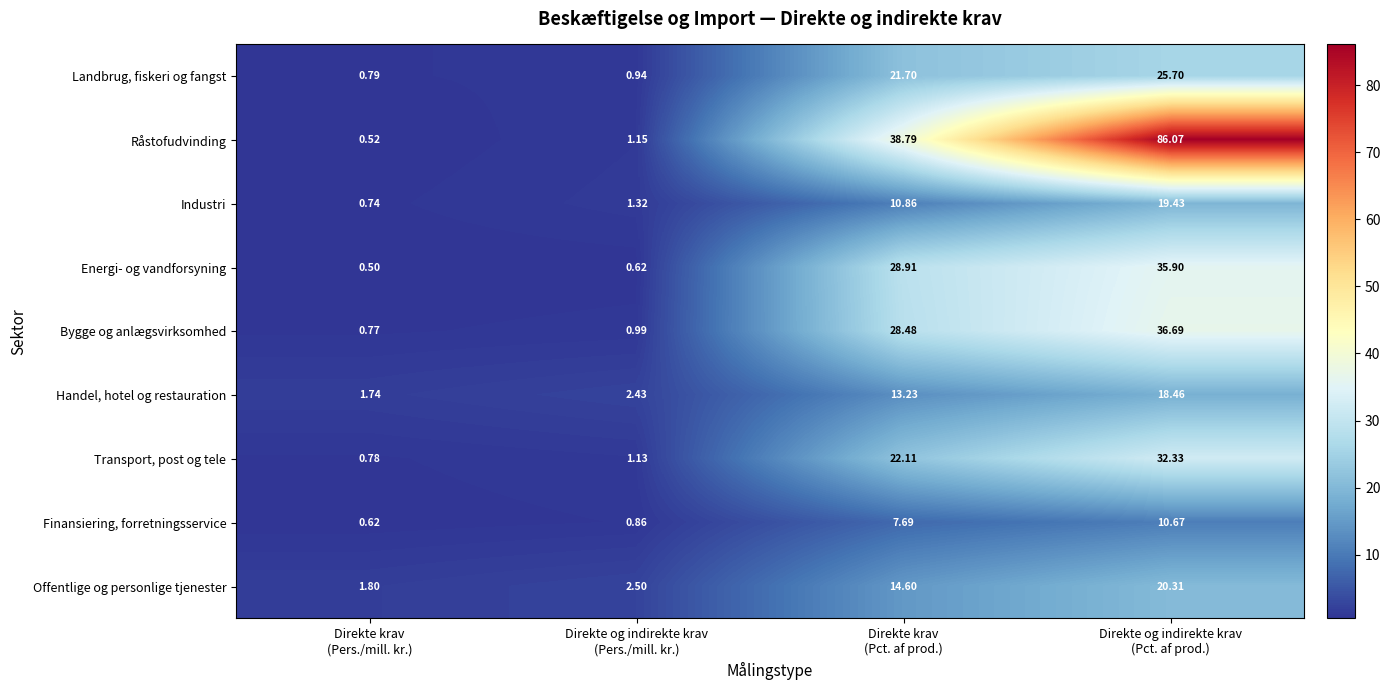

Which series has the largest range (max minus min)?

Råstofudvinding